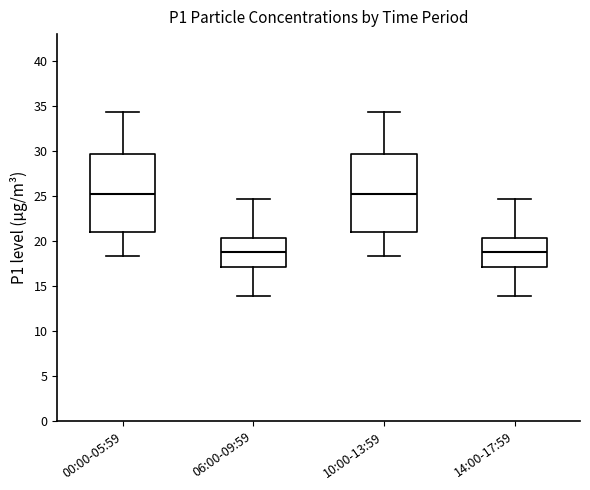

Reading left to right, read every box against the y-axis: the position of its median line, the range the box covers, and the ends of its whiskers. The values are not printed on the chart, so give them approximately, as read against the axis.

00:00-05:59: median 25.5, box 21.0 to 29.5, whiskers 18.5 to 34.5
06:00-09:59: median 19.0, box 17.0 to 20.5, whiskers 14.0 to 24.5
10:00-13:59: median 25.5, box 21.0 to 29.5, whiskers 18.5 to 34.5
14:00-17:59: median 19.0, box 17.0 to 20.5, whiskers 14.0 to 24.5